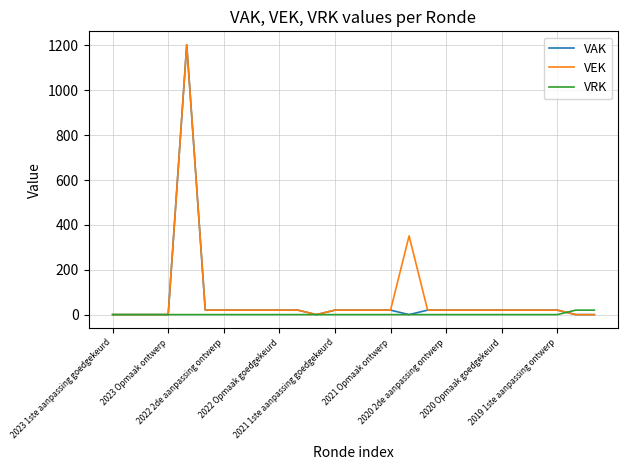

What is the highest value of the VEK series?

1203